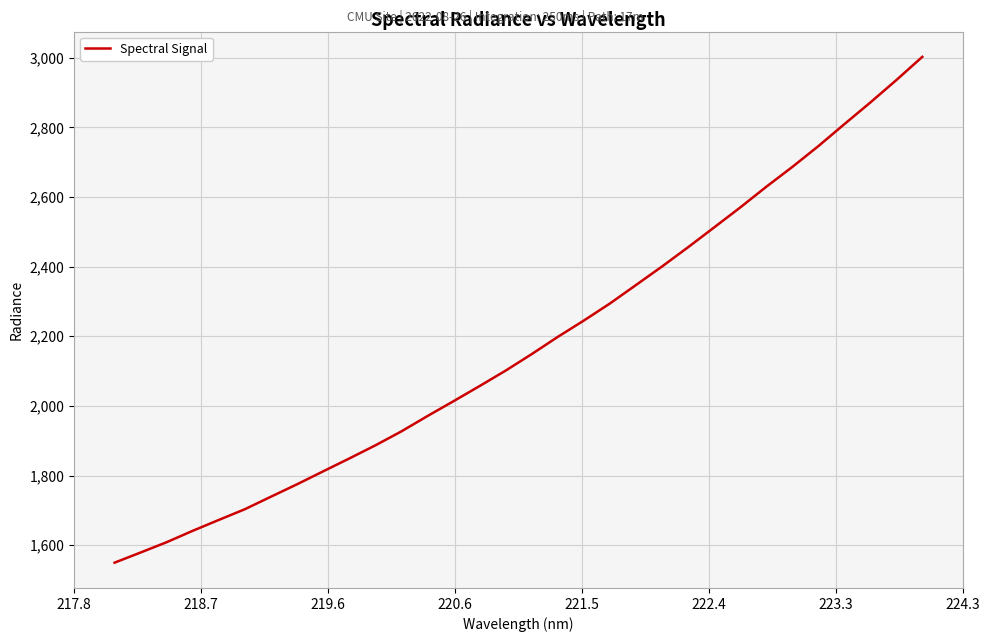

What is the greatest value displayed?

3002.5